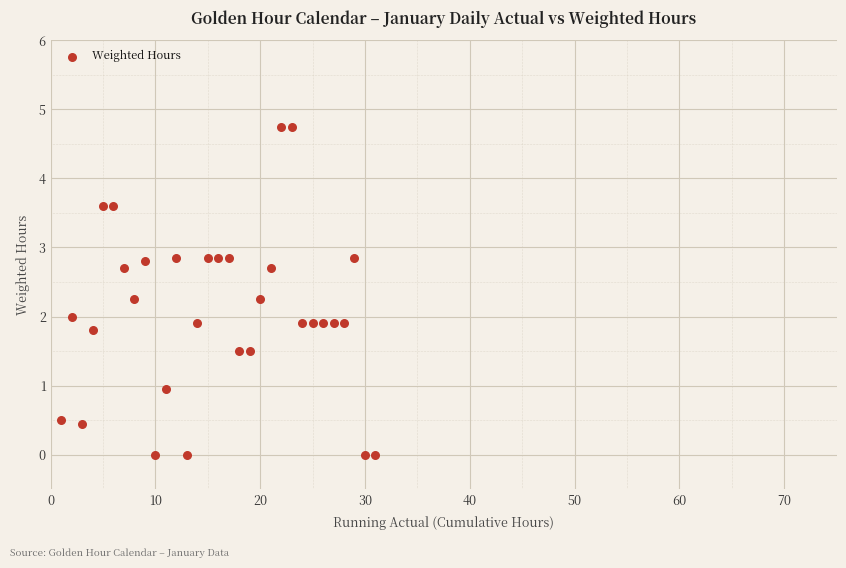

Count the number of points in this scatter plot.

31